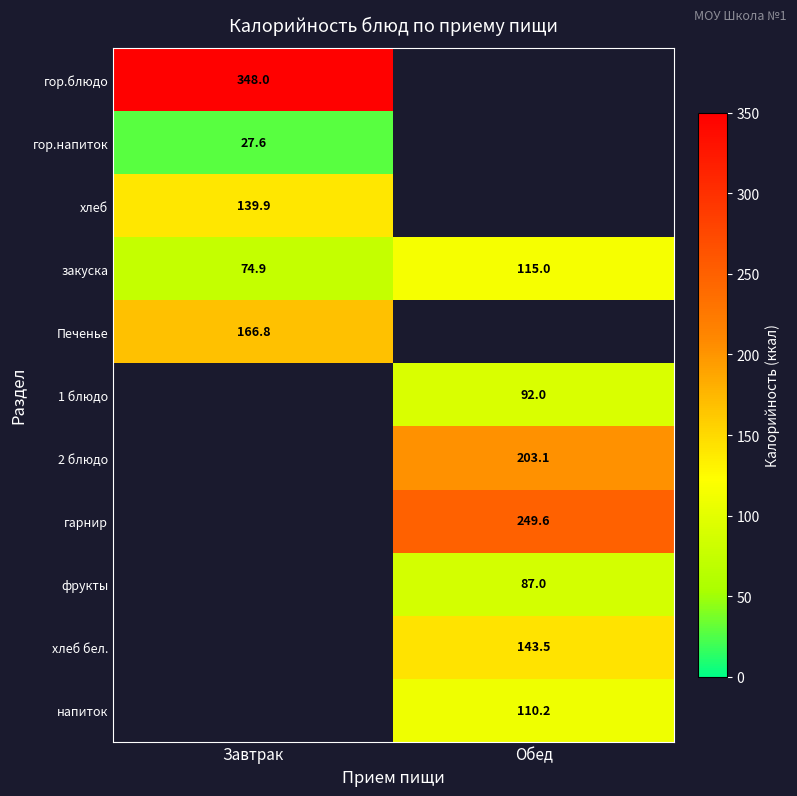

True or false: закуска has a value of 16.8 at Завтрак.

False